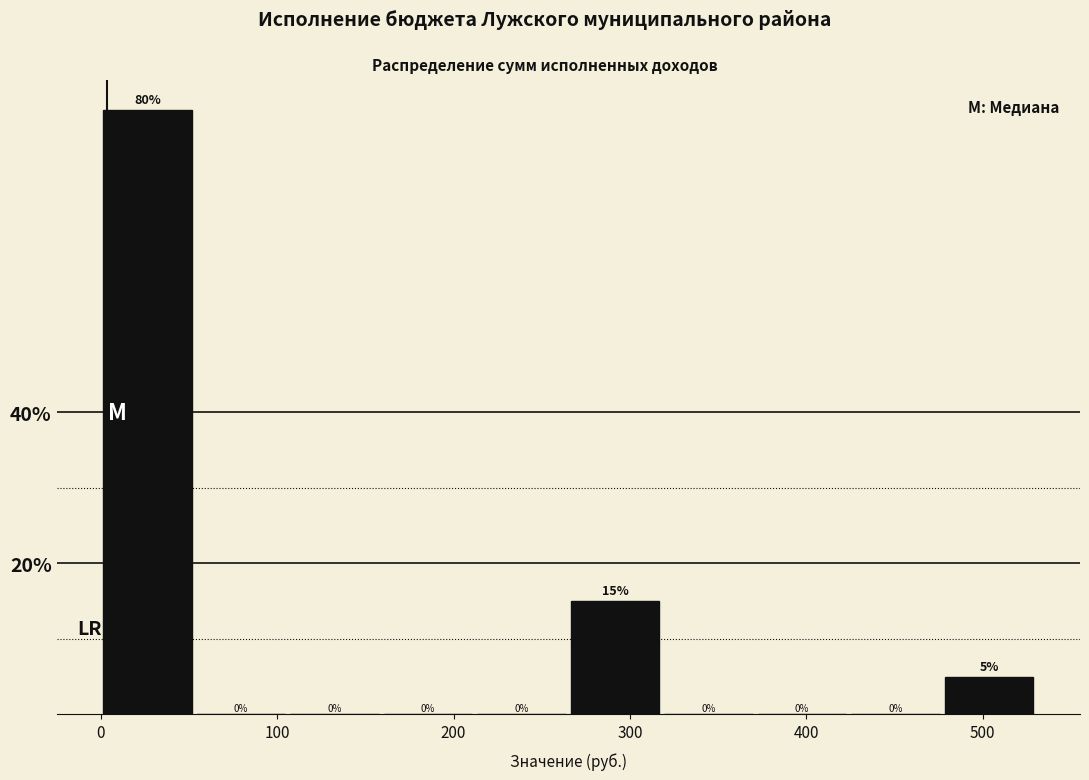

Reading left to right, list every bar in this chart as the range it spans on the x-axis followed by its height. The bar edges are not printed on the chart, so give them approximately, as read against the axis.

0 to 50: 80
50 to 110: 0
110 to 160: 0
160 to 210: 0
210 to 270: 0
270 to 320: 15
320 to 370: 0
370 to 420: 0
420 to 480: 0
480 to 530: 5